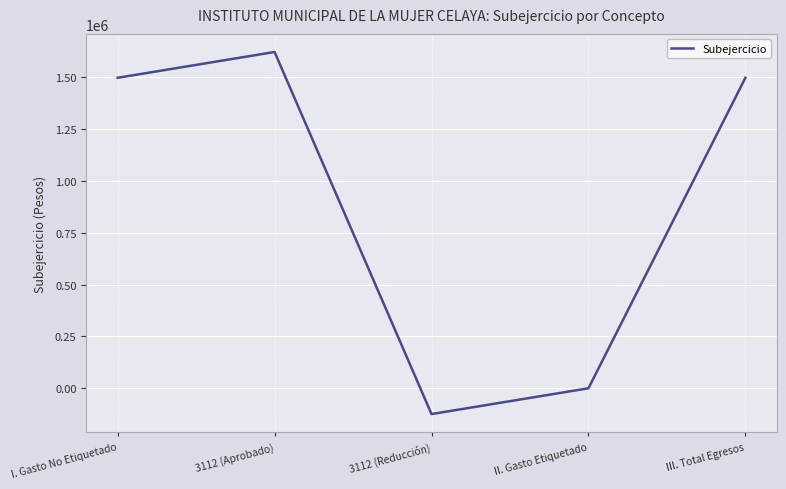

Count the number of values greater than 1496744.

3